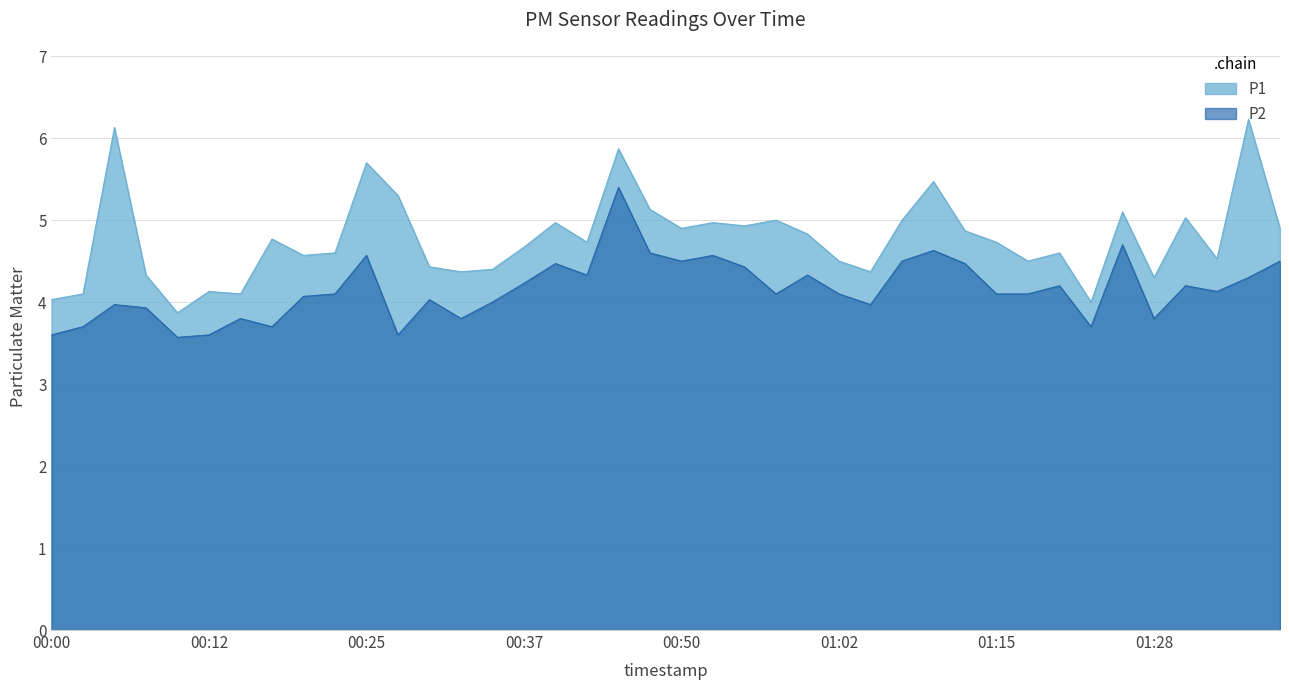

What is the greatest value displayed?

6.2